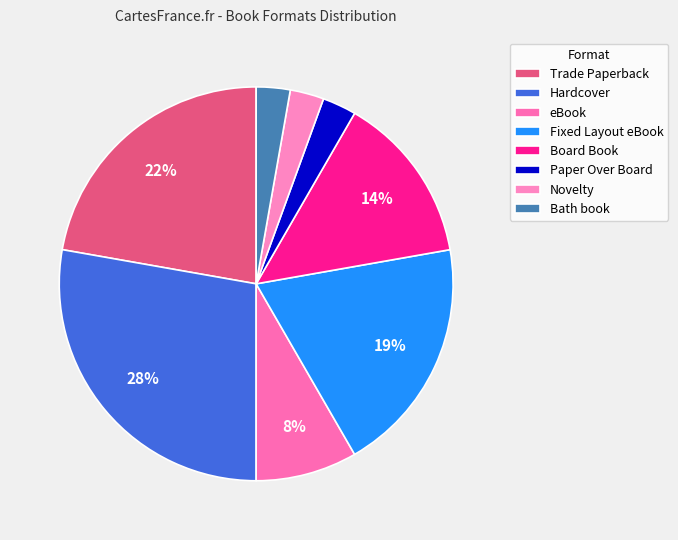

How many slices are in this pie chart?

8